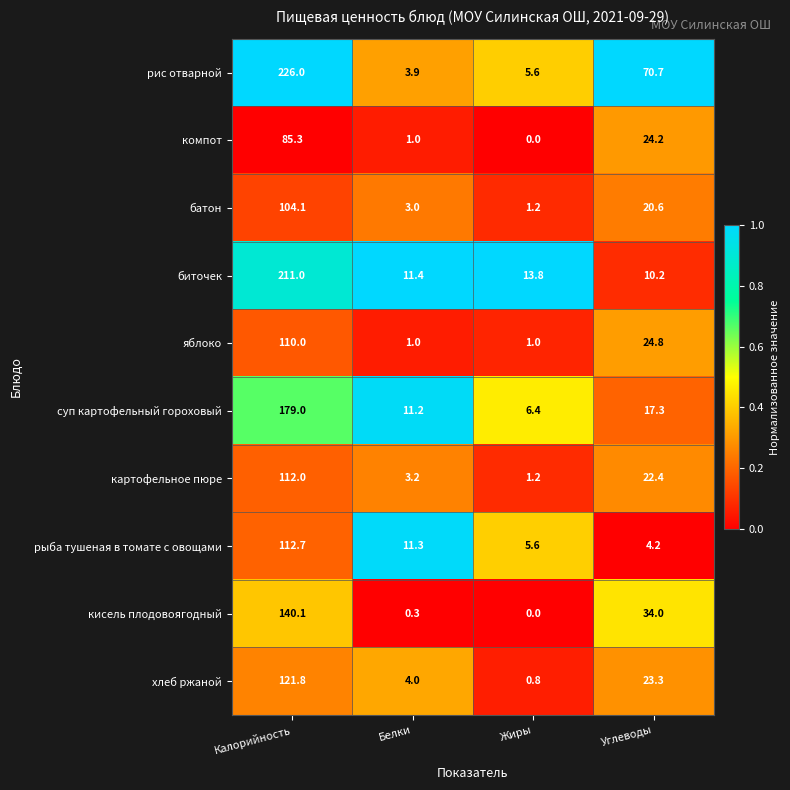

Which label corresponds to the largest value in the chart?

Калорийность